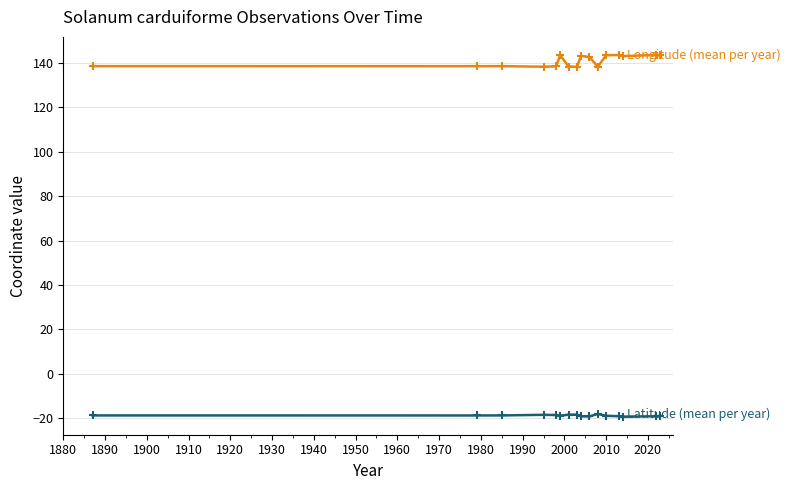

What is the greatest value displayed?

143.5